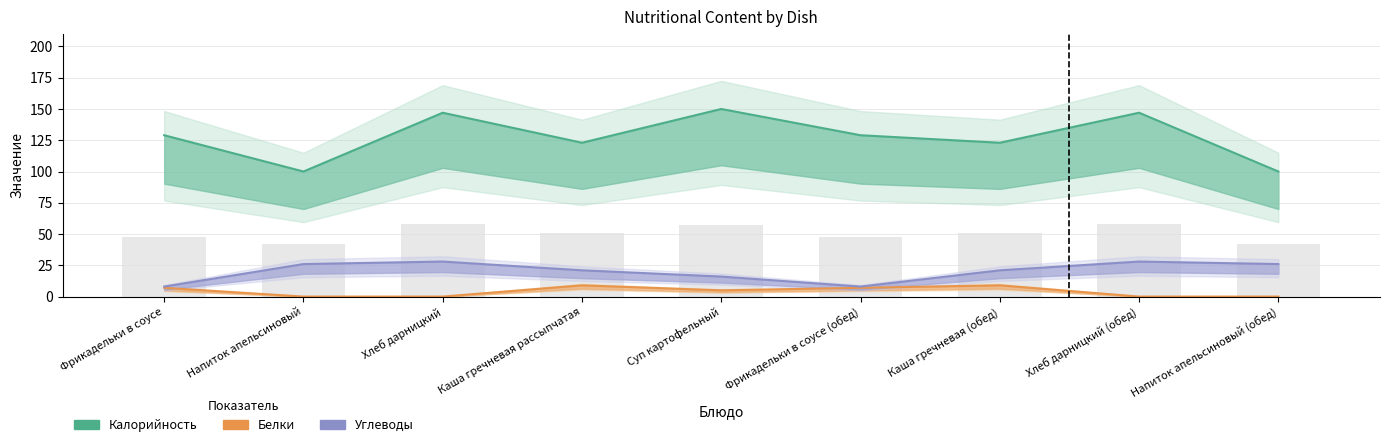

What position from the left is Каша гречневая рассыпчатая?

4